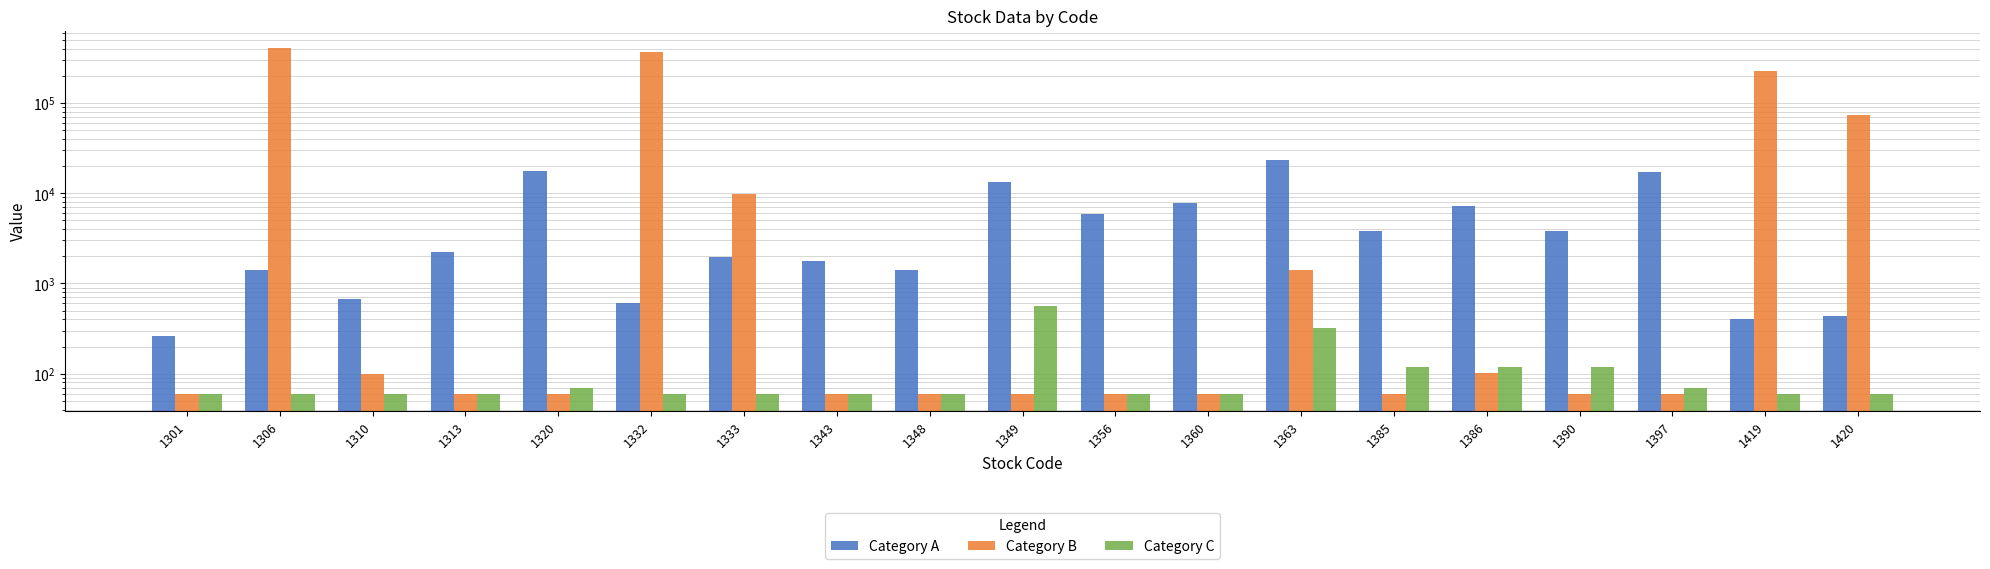

At which label does Category B reach its minimum?

1301